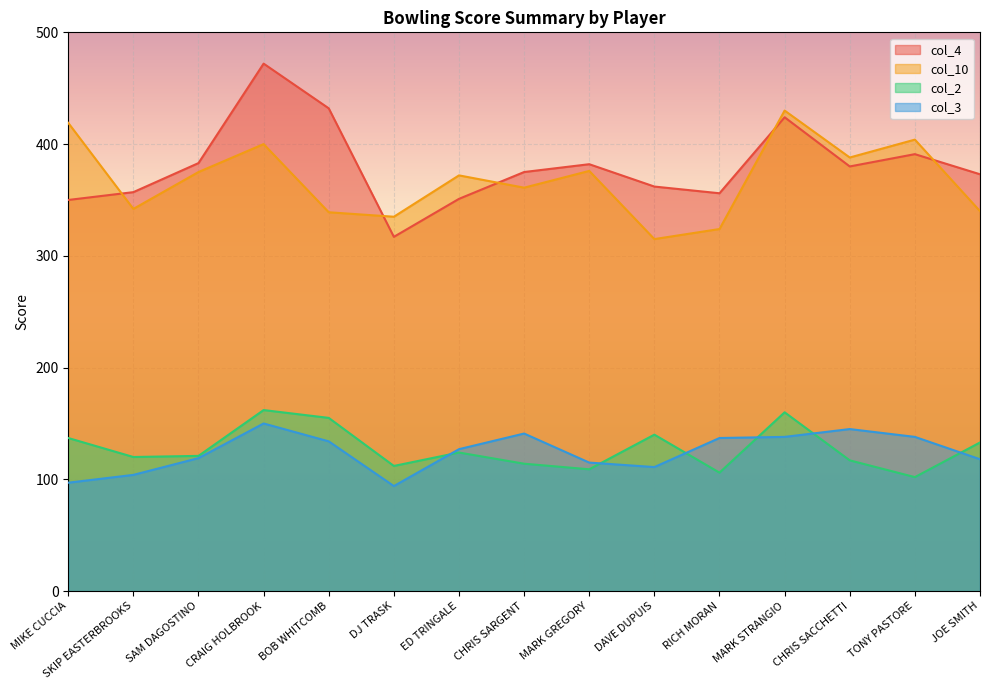

What is the sum of all col_3 values?

1868